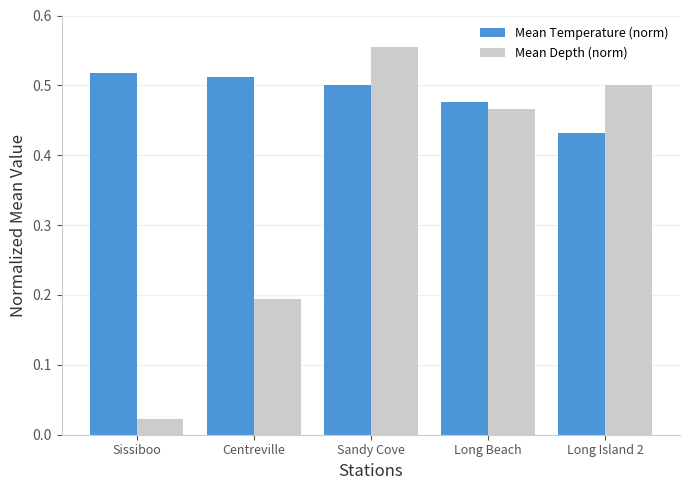

List the labels in order of Mean Temperature (norm) value, smallest first.

Long Island 2, Long Beach, Sandy Cove, Centreville, Sissiboo